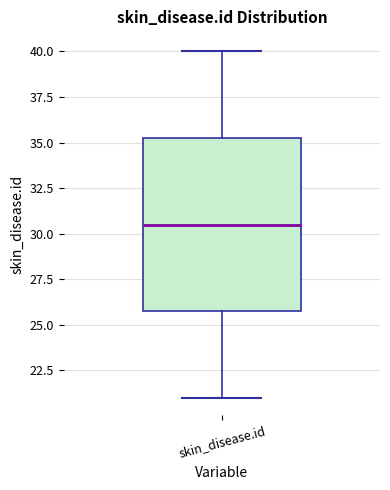

Transcribe this box plot: give where the median line is, the range the box spans, and where the two whiskers end, as read against the y-axis. The values are not printed on the chart, so give them approximately, as read against the axis.

median 30.5, box 26.0 to 35.5, whiskers 21.0 to 40.0